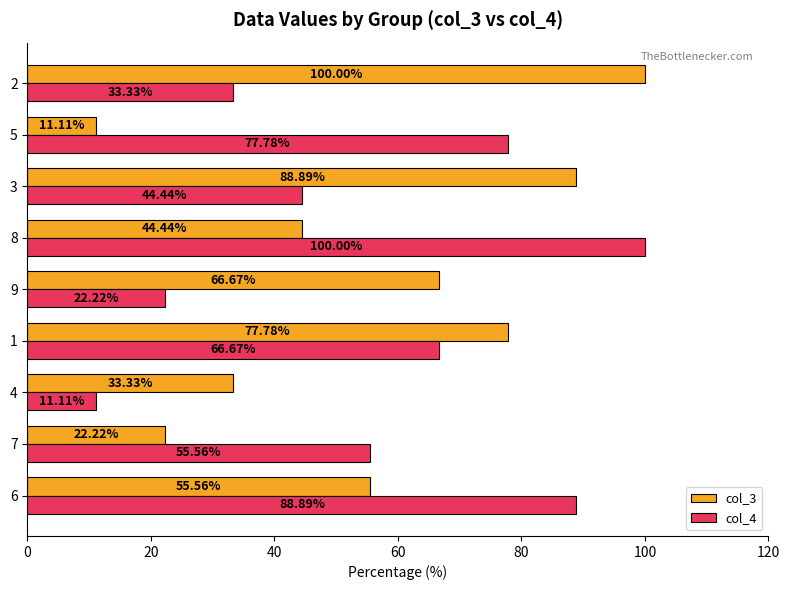

What is the maximum value for col_3?

100.0